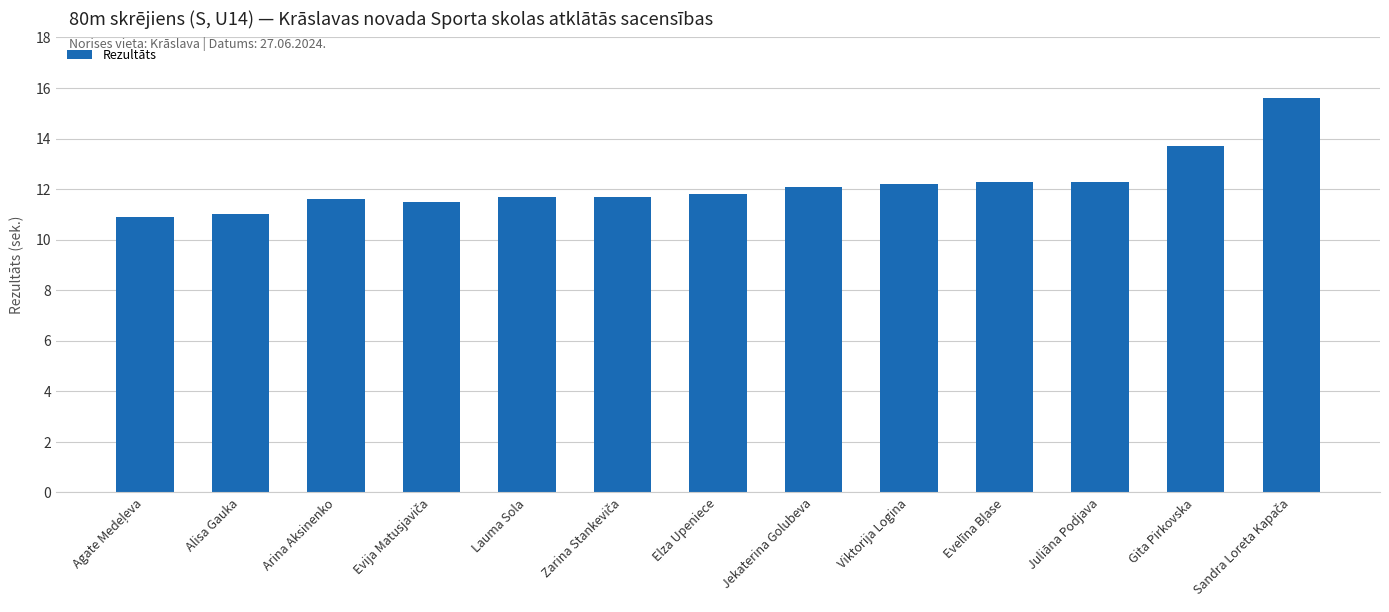

What is the greatest value displayed?

15.6